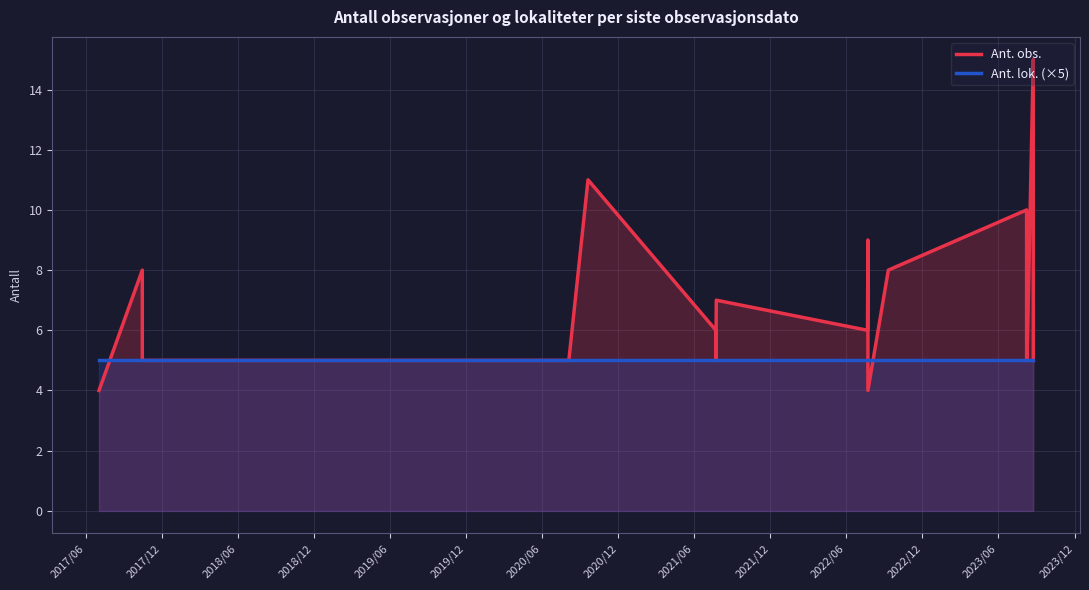

True or false: Ant. obs. and Ant. lok. (×5) cross at least once.

True